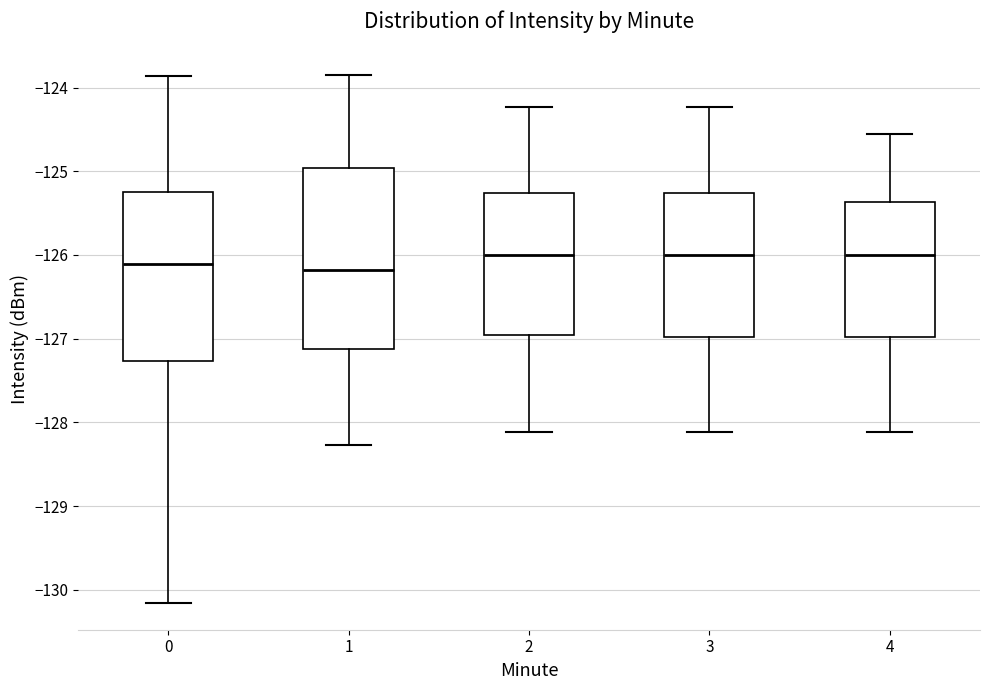

Reading left to right, read every box against the y-axis: the position of its median line, the range the box covers, and the ends of its whiskers. The values are not printed on the chart, so give them approximately, as read against the axis.

0: median -126.1, box -127.3 to -125.2, whiskers -130.2 to -123.9
1: median -126.2, box -127.1 to -125.0, whiskers -128.3 to -123.8
2: median -126.0, box -127.0 to -125.3, whiskers -128.1 to -124.2
3: median -126.0, box -127.0 to -125.3, whiskers -128.1 to -124.2
4: median -126.0, box -127.0 to -125.4, whiskers -128.1 to -124.6